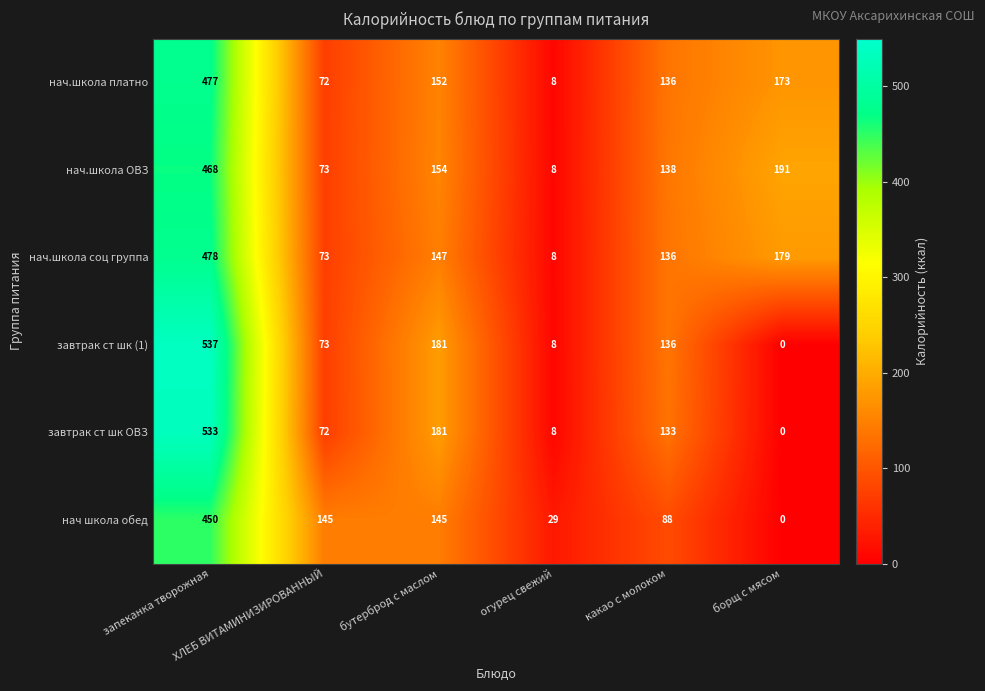

Which series has the largest range (max minus min)?

завтрак ст шк (1)